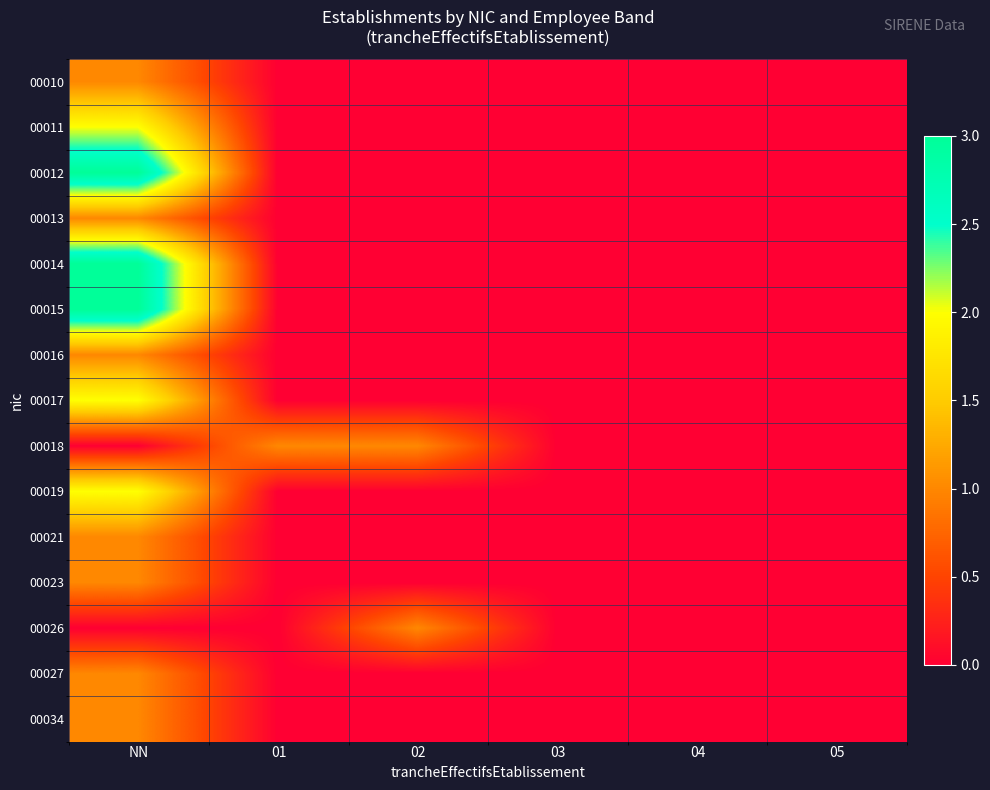

Reading left to right, transcribe all the data shown in this chart.

00010: NN=1	01=0	02=0	03=0	04=0	05=0
00011: NN=2	01=0	02=0	03=0	04=0	05=0
00012: NN=3	01=0	02=0	03=0	04=0	05=0
00013: NN=1	01=0	02=0	03=0	04=0	05=0
00014: NN=3	01=0	02=0	03=0	04=0	05=0
00015: NN=3	01=0	02=0	03=0	04=0	05=0
00016: NN=1	01=0	02=0	03=0	04=0	05=0
00017: NN=2	01=0	02=0	03=0	04=0	05=0
00018: NN=0	01=1	02=1	03=0	04=0	05=0
00019: NN=2	01=0	02=0	03=0	04=0	05=0
00021: NN=1	01=0	02=0	03=0	04=0	05=0
00023: NN=1	01=0	02=0	03=0	04=0	05=0
00026: NN=0	01=0	02=1	03=0	04=0	05=0
00027: NN=1	01=0	02=0	03=0	04=0	05=0
00034: NN=1	01=0	02=0	03=0	04=0	05=0